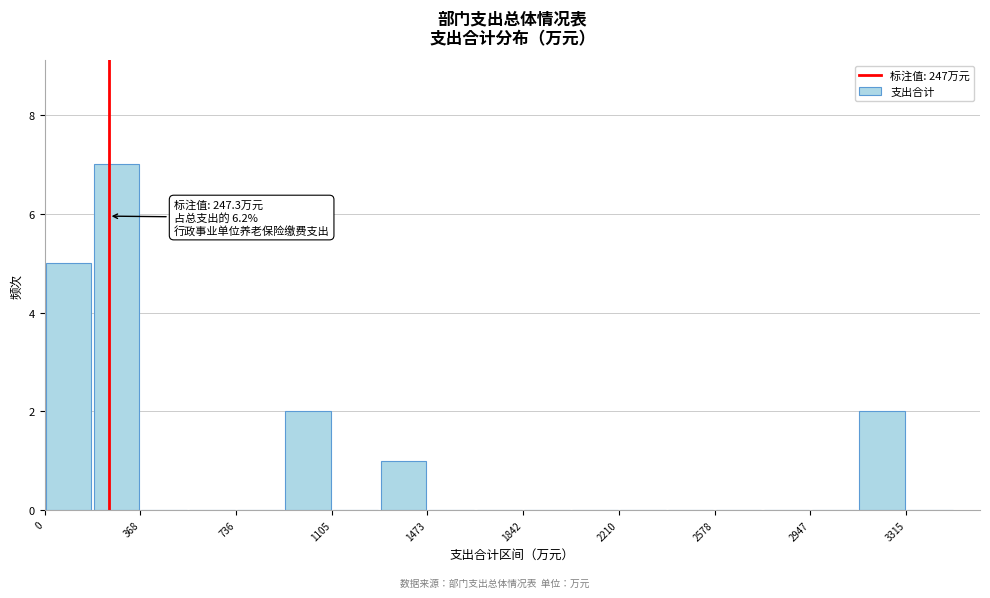

Read against the x-axis, roughly where is the centre of the tallest bar?

300